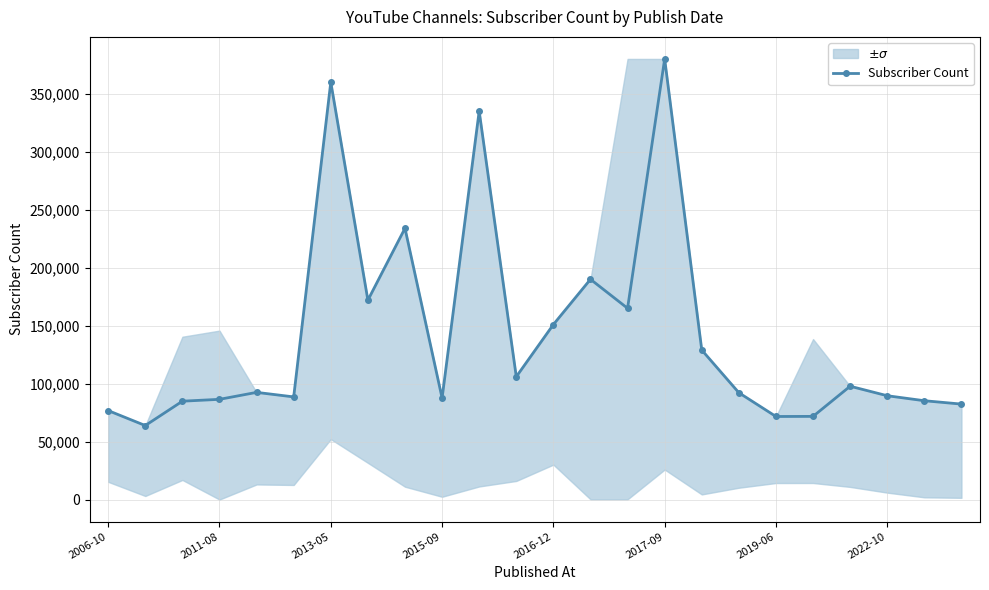

Does the chart display data point markers on the line(s)?

Yes